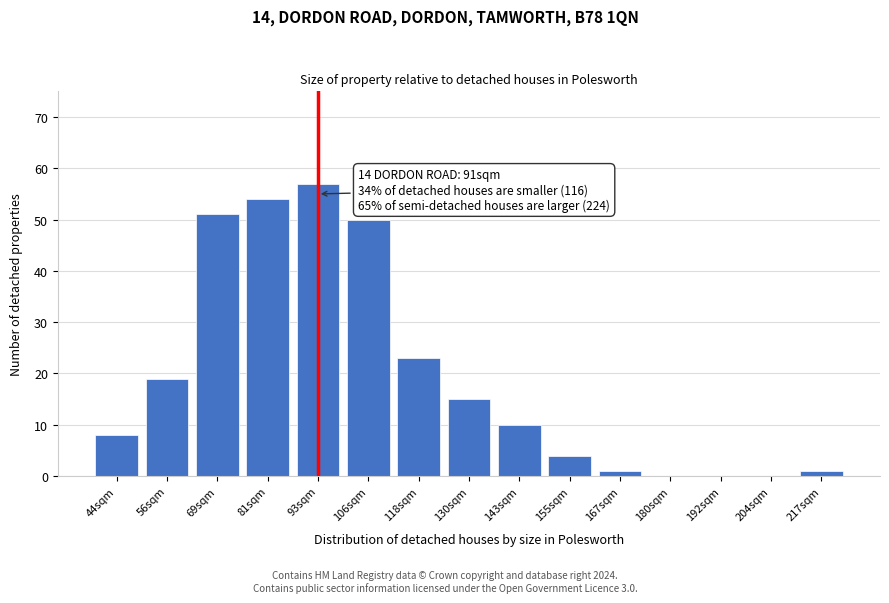

Reading left to right, extract all data points from this chart.

44sqm=8	56sqm=19	69sqm=51	81sqm=54	93sqm=57	106sqm=50	118sqm=23	130sqm=15	143sqm=10	155sqm=4	167sqm=1	180sqm=0	192sqm=0	204sqm=0	217sqm=1